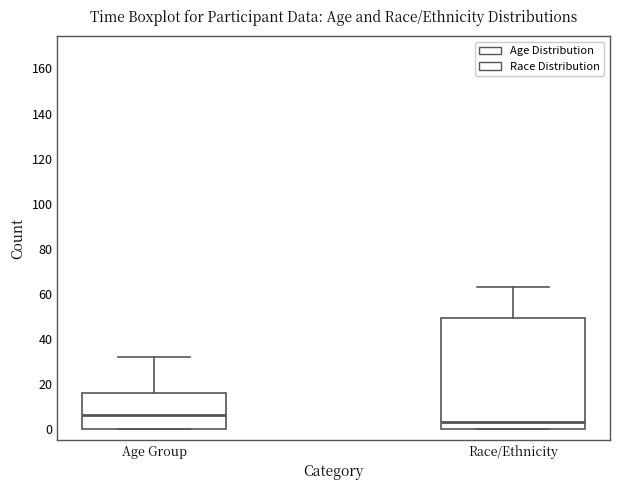

Where is the upper edge of the box for Age Group on the y-axis? The values are not printed on the chart, so give them approximately, as read against the axis.

16